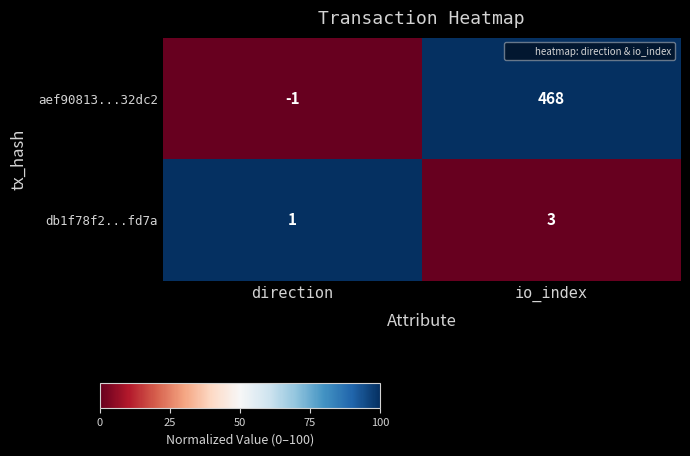

What is the maximum value shown in the chart?

468